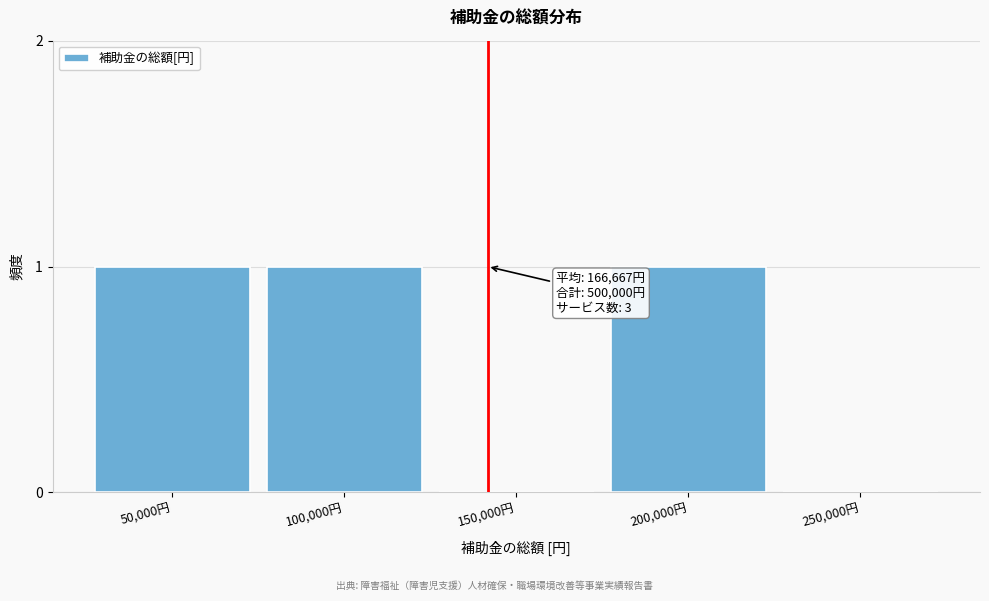

Reading left to right, transcribe all the data shown in this chart.

50,000円=1	100,000円=1	150,000円=0	200,000円=1	250,000円=0